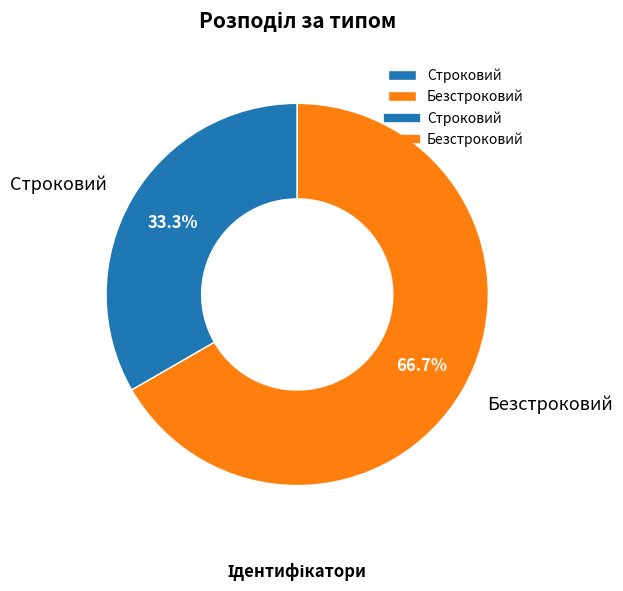

Rank the categories by value from highest to lowest.

Безстроковий, Строковий